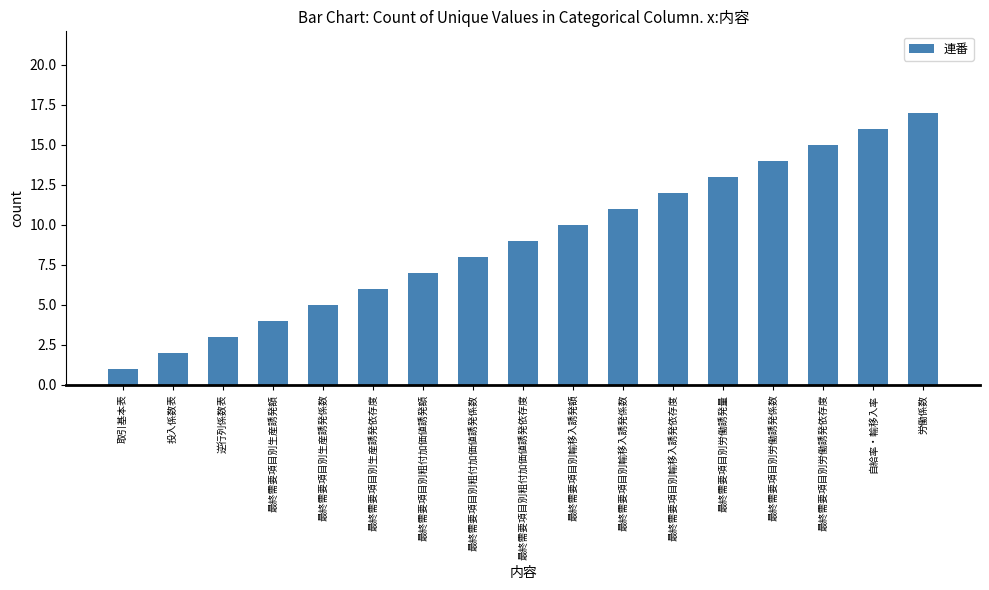

True or false: the data shows 9 at 最終需要項目別生産誘発係数.

False